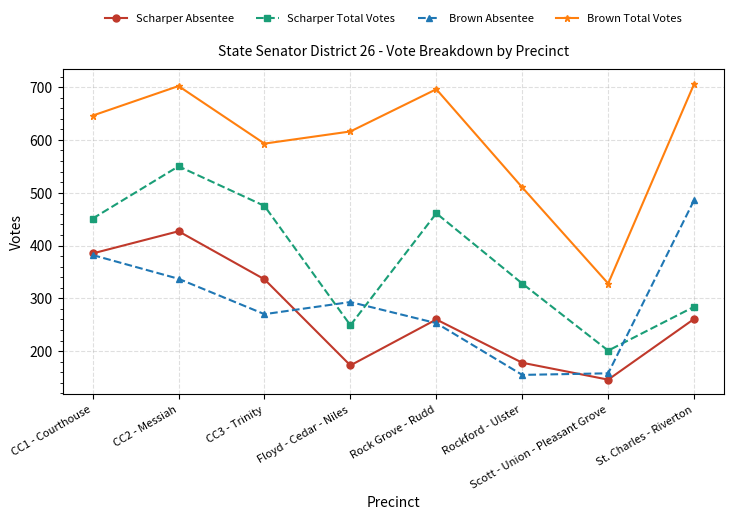

True or false: Scharper Absentee and Scharper Total Votes cross at least once.

False